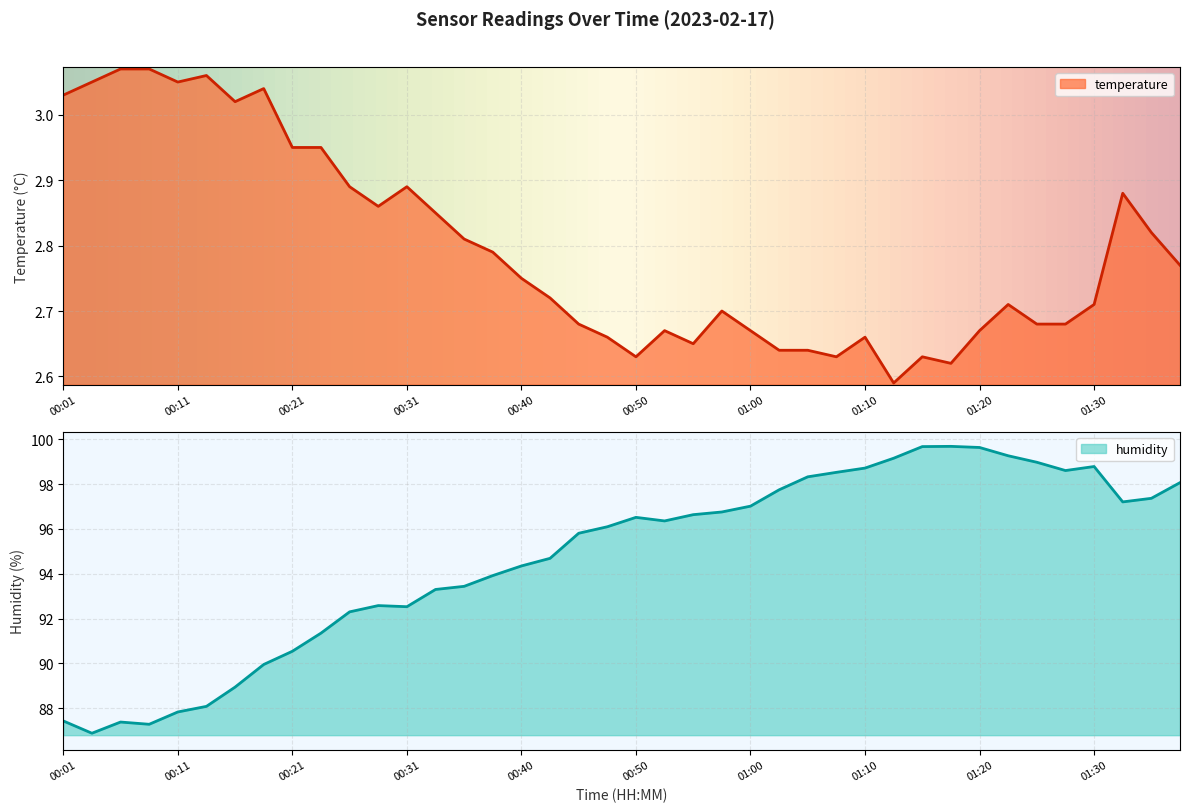

True or false: temperature and humidity intersect in this chart.

False